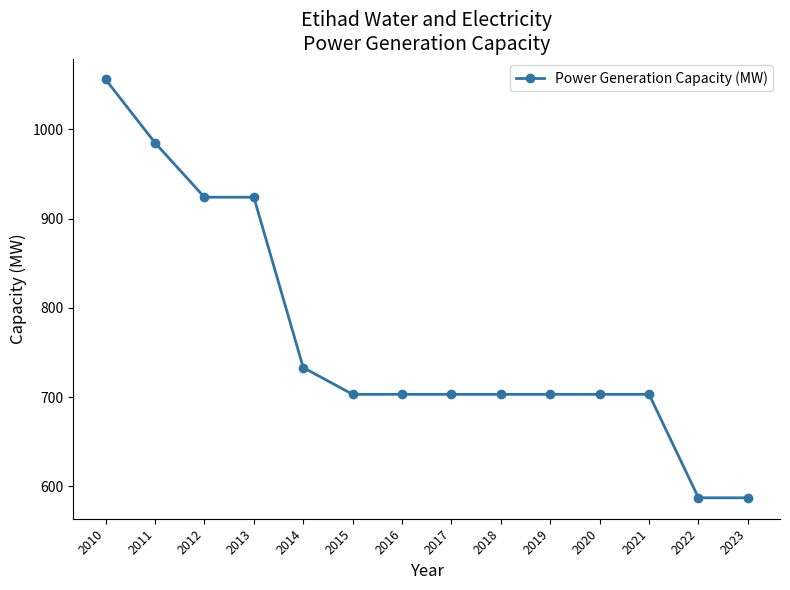

What is the value of the 4th point from the left?

924